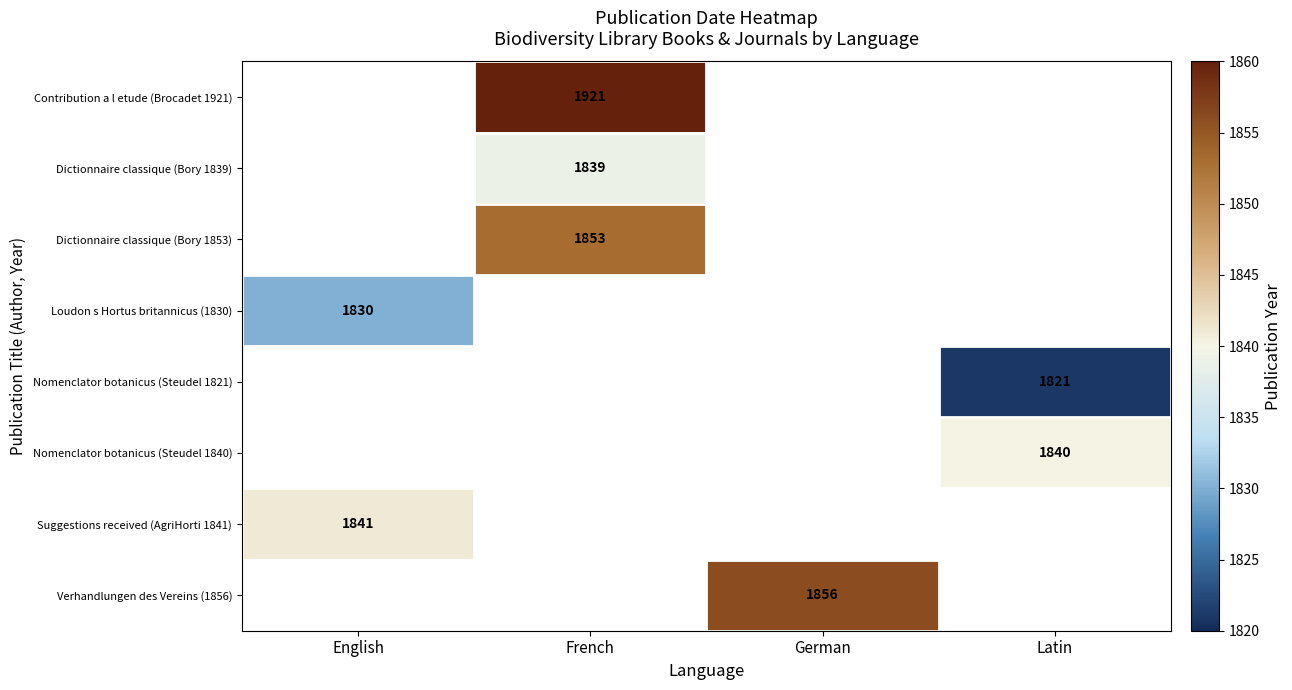

Is it true that Nomenclator botanicus (Steudel 1821) equals 670 at Latin?

False